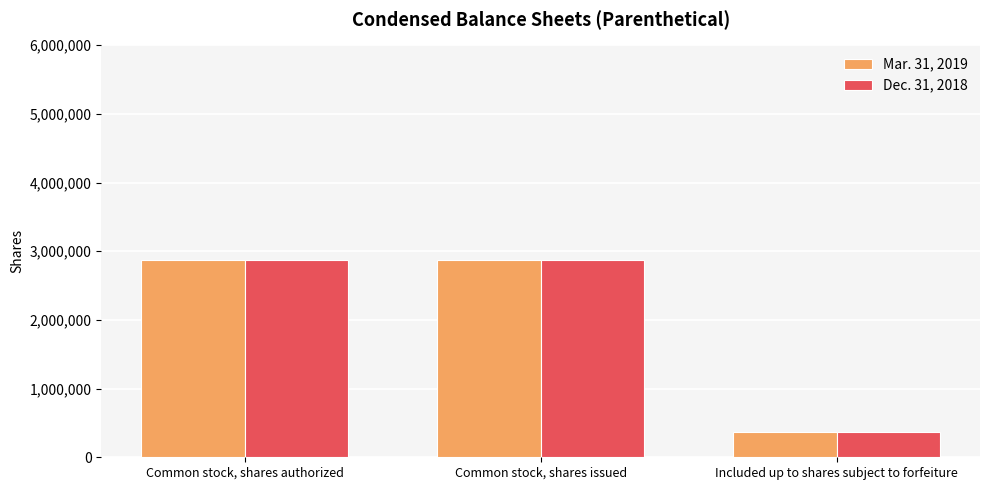

At which label does Dec. 31, 2018 reach its minimum?

Included up to shares subject to forfeiture